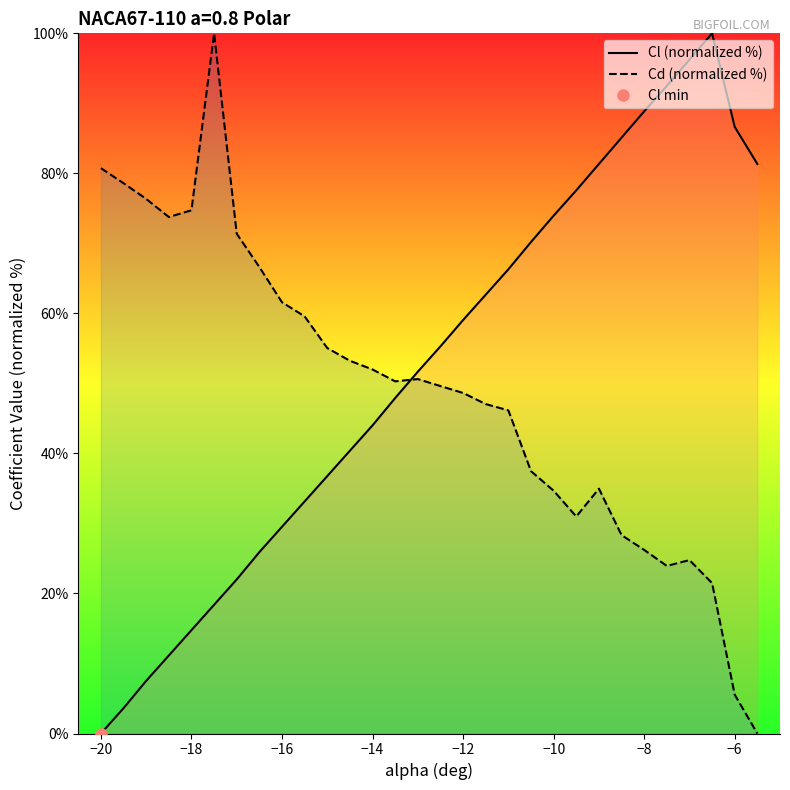

What is the sum of all Cl (normalized %) values?

1563.8